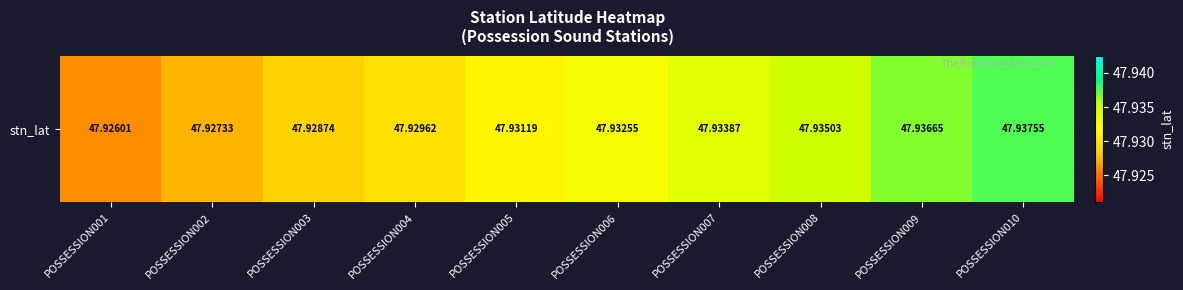

Which has a higher value, POSSESSION009 or POSSESSION002?

POSSESSION009